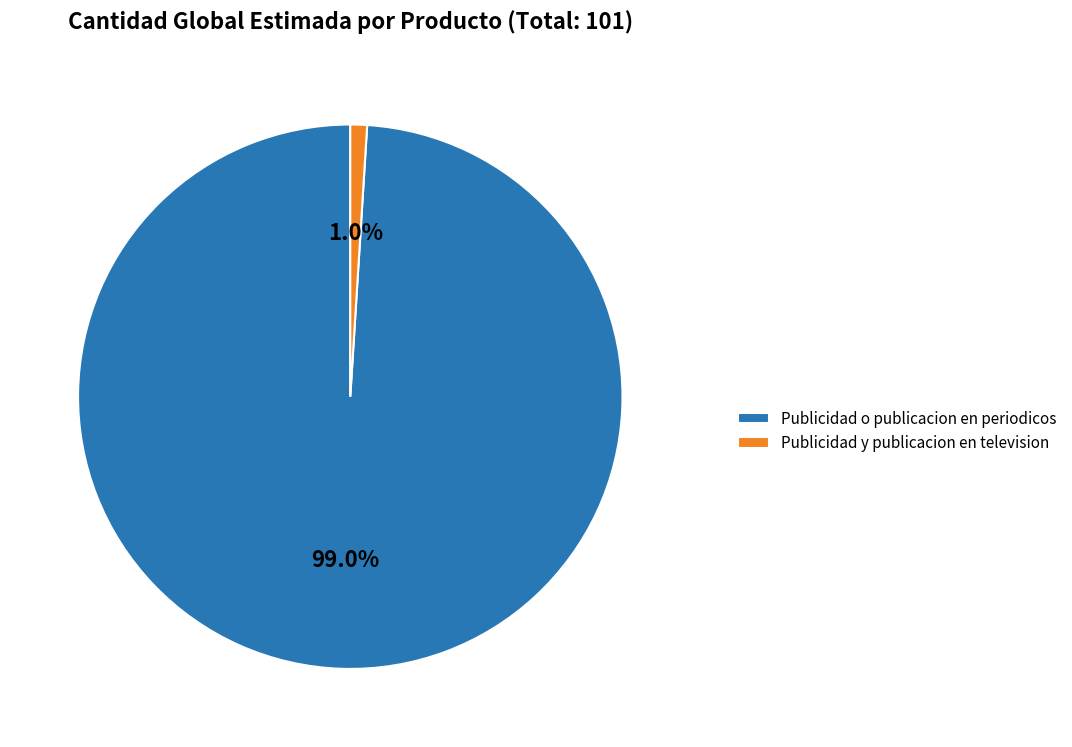

Which category accounts for the majority?

Publicidad o publicacion en periodicos